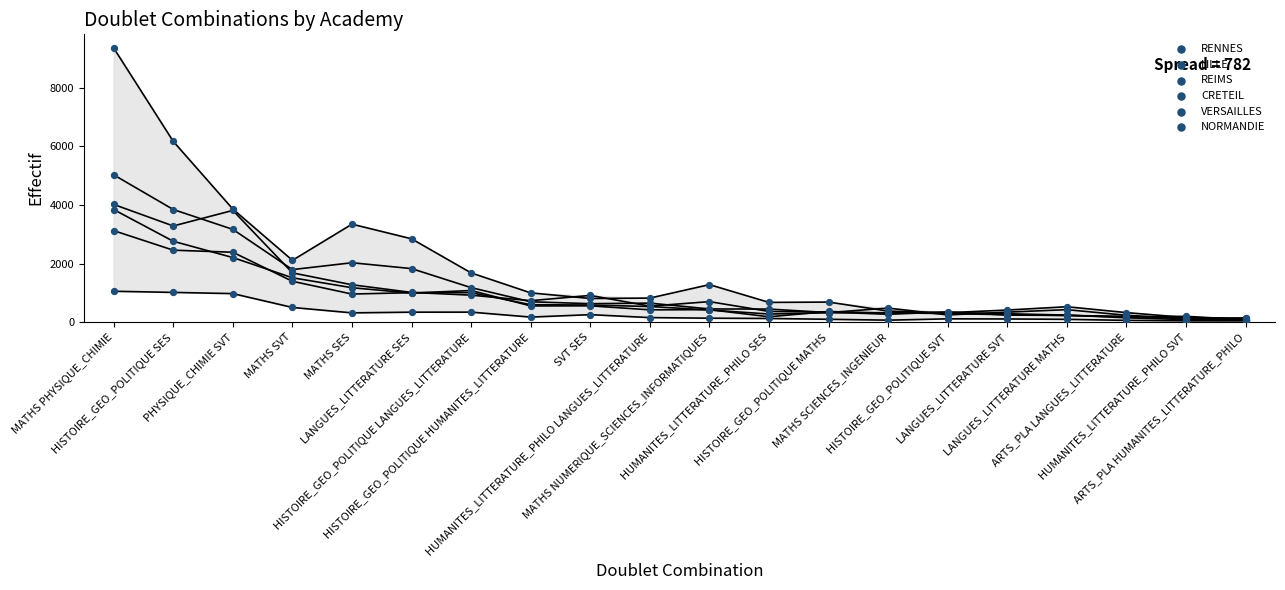

What are all the series names shown in the legend?

RENNES, LILLE, REIMS, CRETEIL, VERSAILLES, NORMANDIE